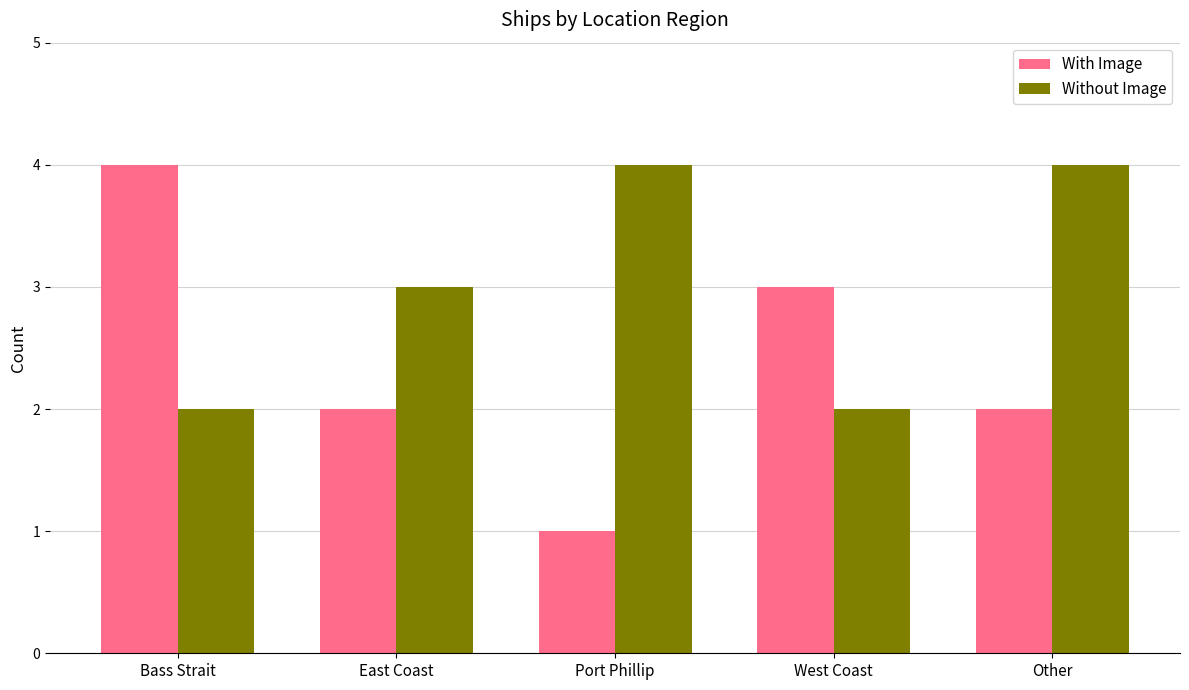

Count the number of categories in the chart.

5